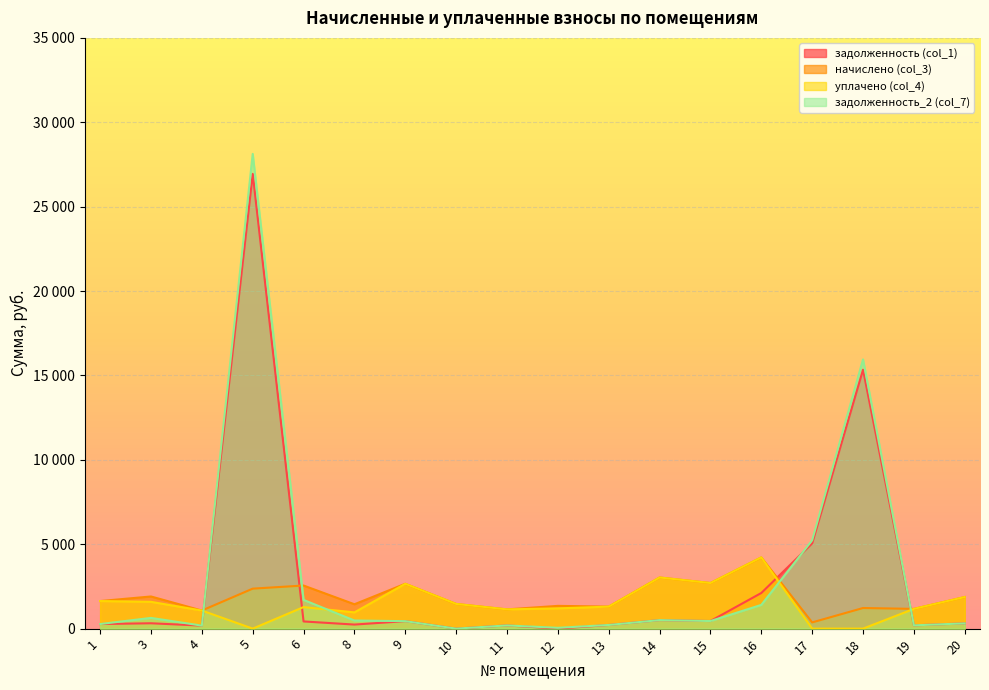

At which label is уплачено (col_4) closest to 2110?

20